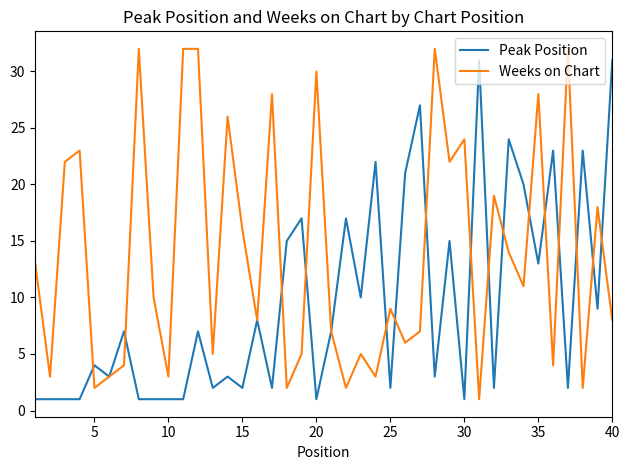

Rank the series by their average value, from lowest to highest.

Peak Position, Weeks on Chart